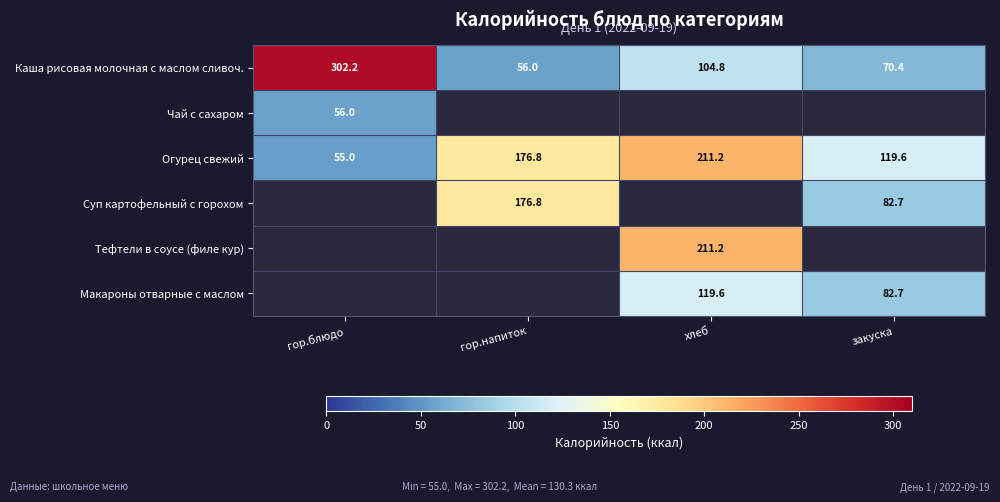

What is the difference between the maximum and second lowest values in the Огурец свежий series?

91.6